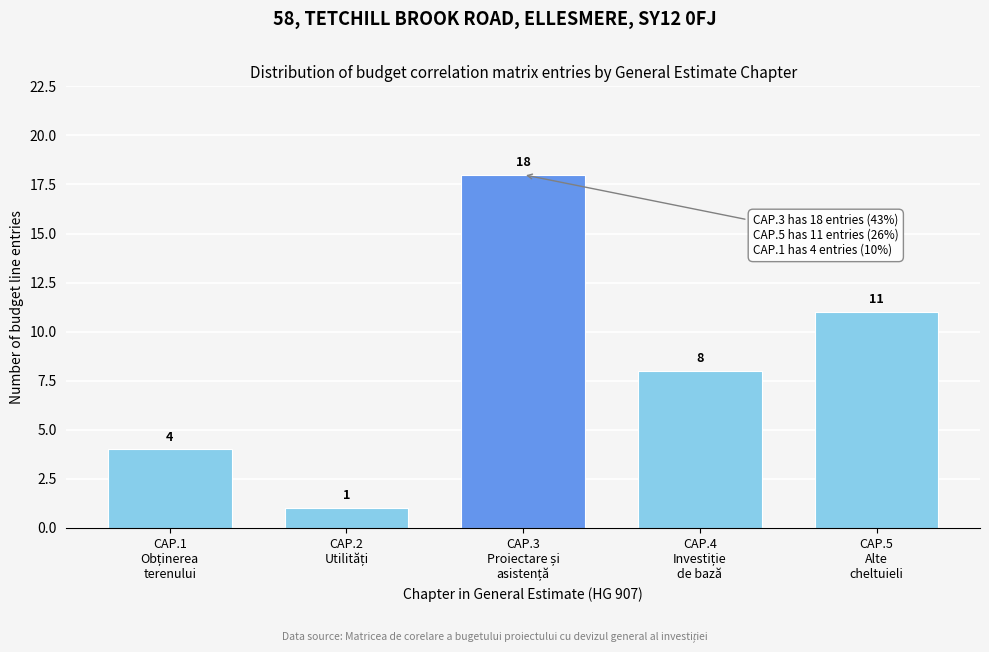

Reading left to right, what are all the values shown in this chart?

4	1	18	8	11